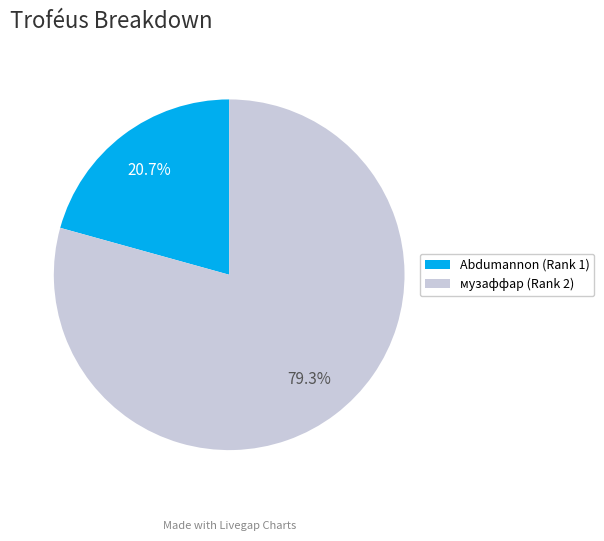

How many segments does this pie chart have?

2